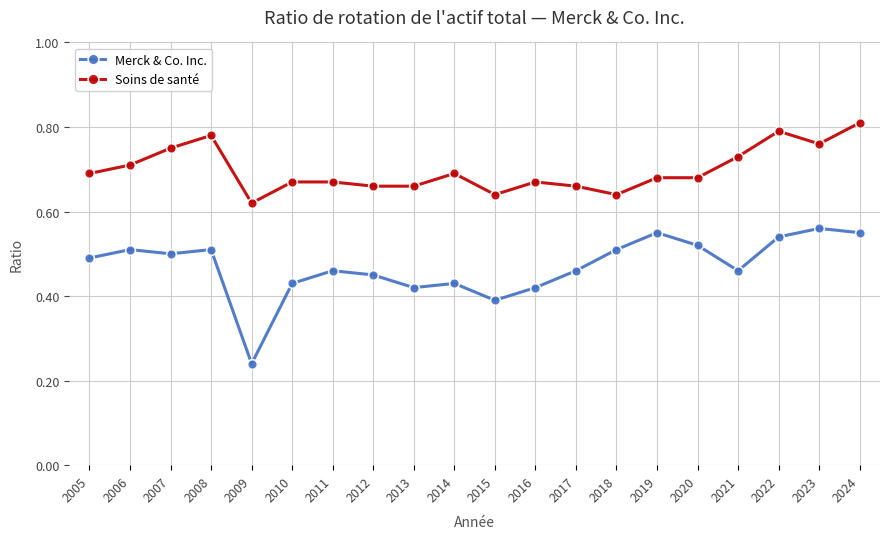

Which series has the largest range (max minus min)?

Merck & Co. Inc.